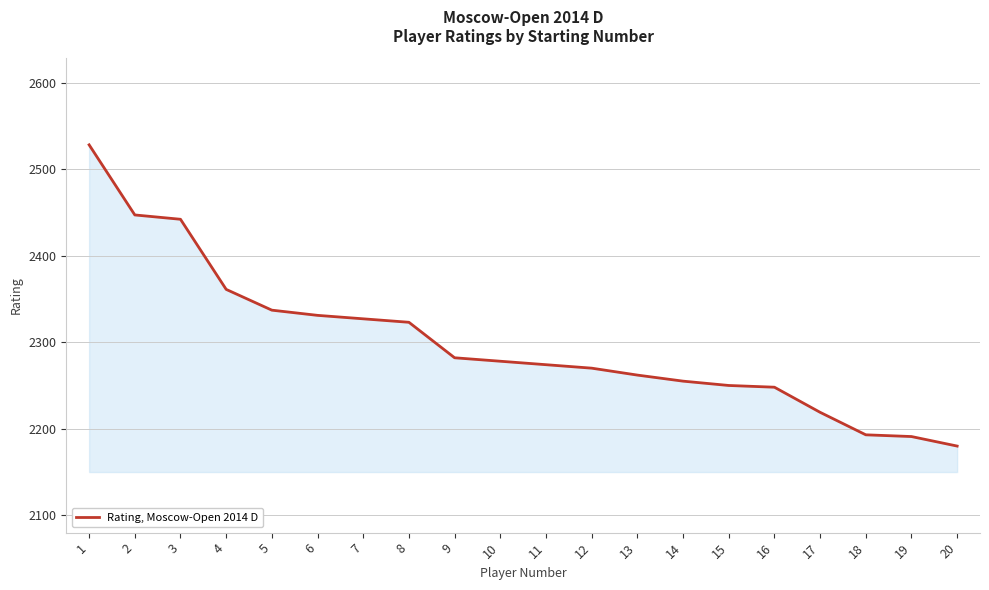

What is the difference between the maximum and minimum values?

348